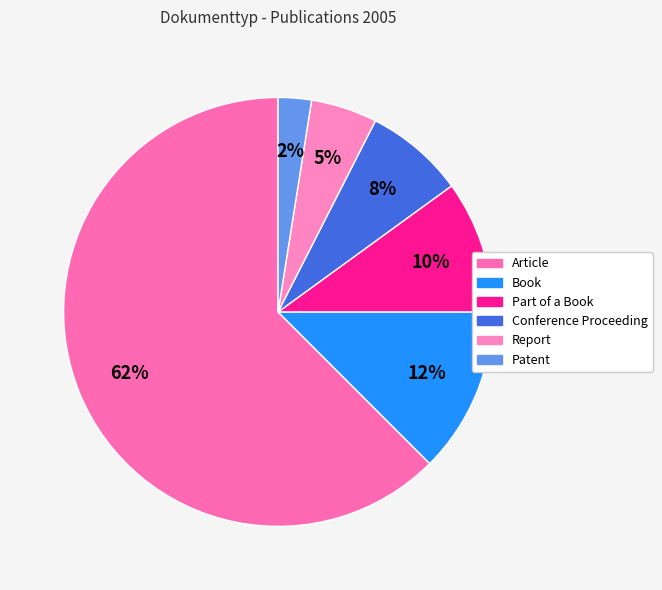

Is it true that Part of a Book is 20% of the pie?

False